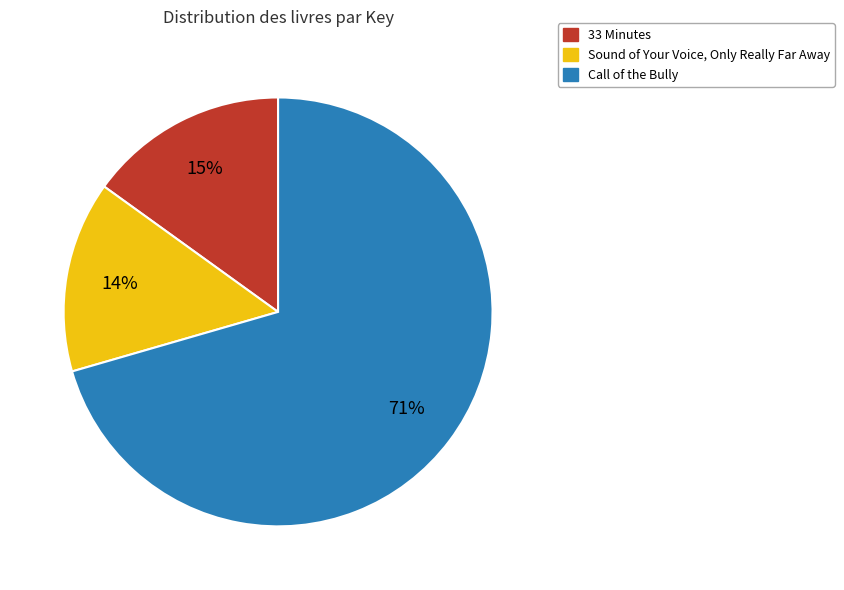

How many slices are in this pie chart?

3